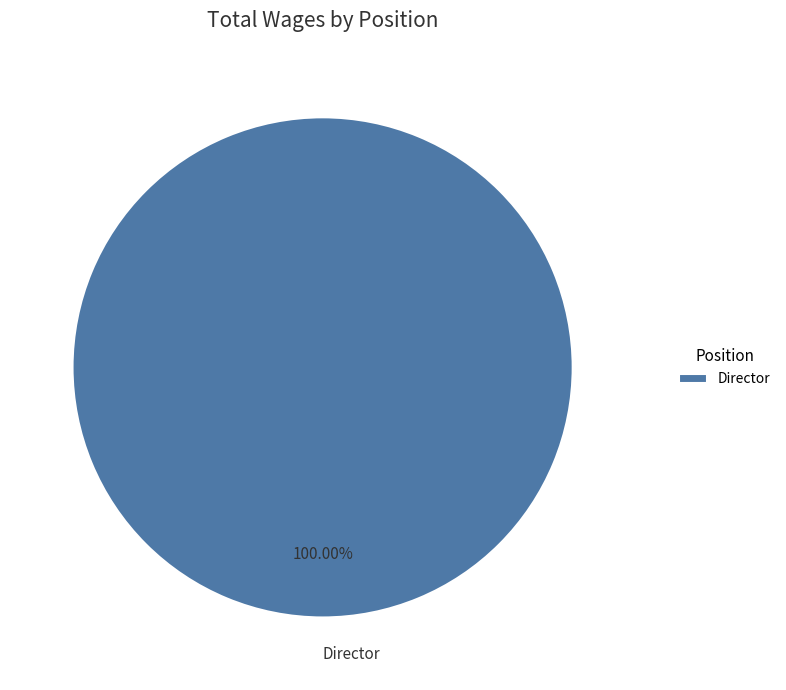

Does any single category account for the majority?

Yes